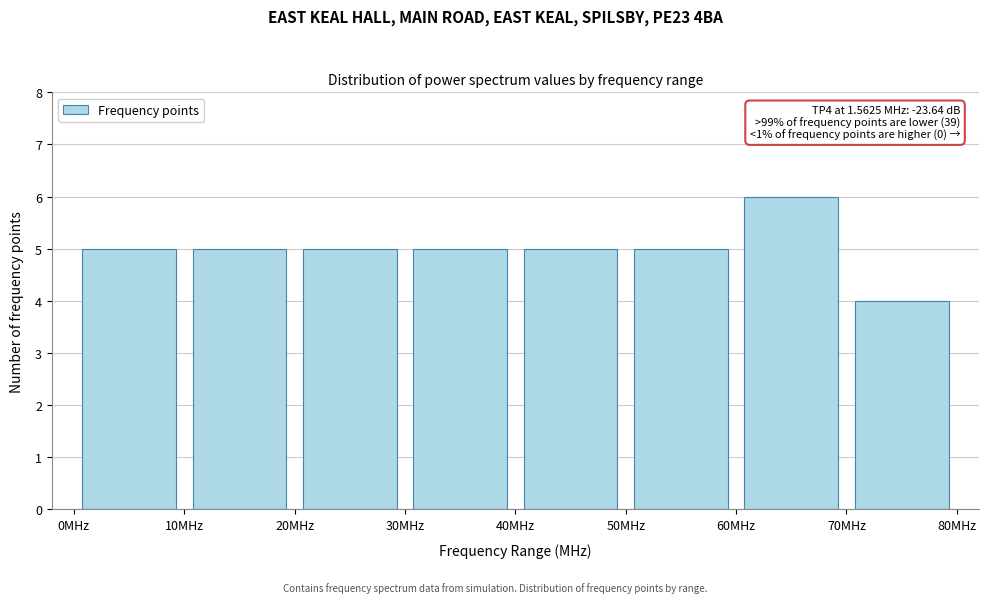

Over which range of the x-axis is the bar tallest?

60 to 70